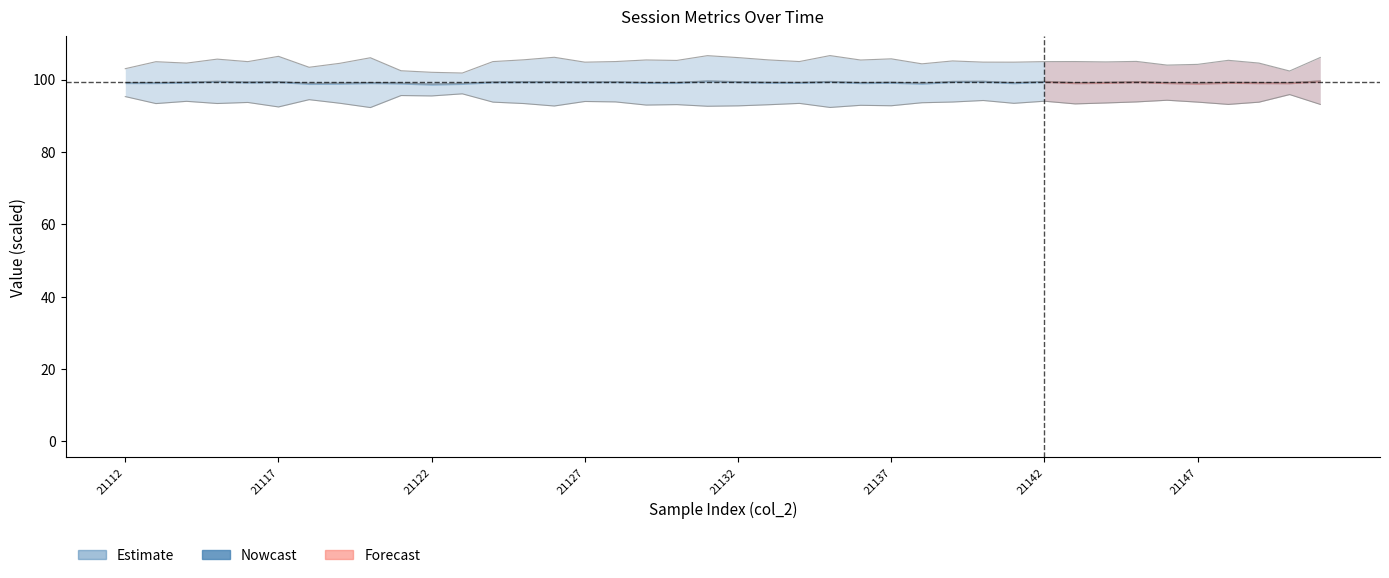

Between 21136 and 21126, which is larger?

21126